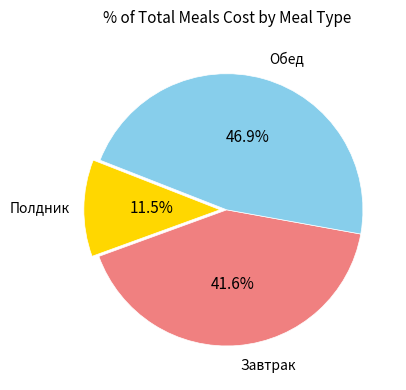

To the nearest percent, what is the average slice percentage?

33%